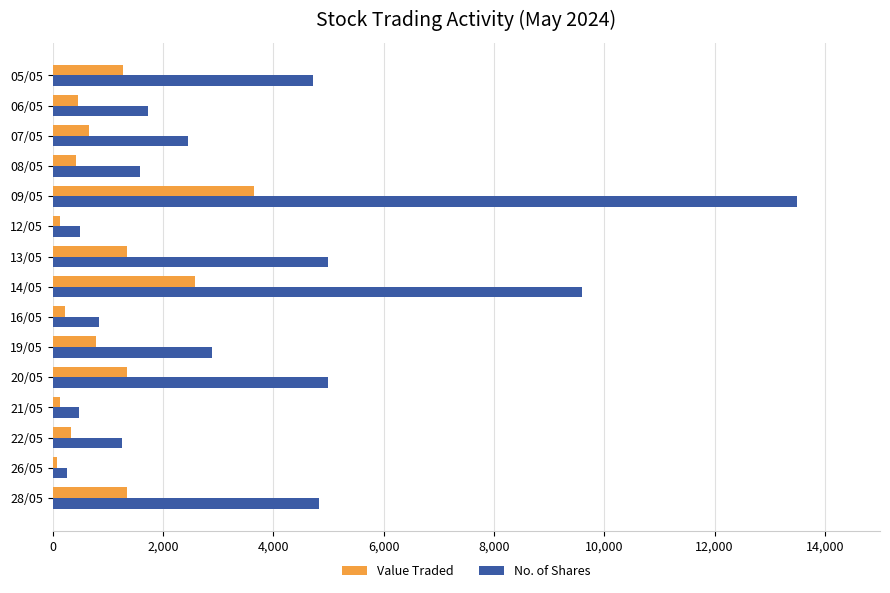

Which series has the largest range (max minus min)?

No. of Shares